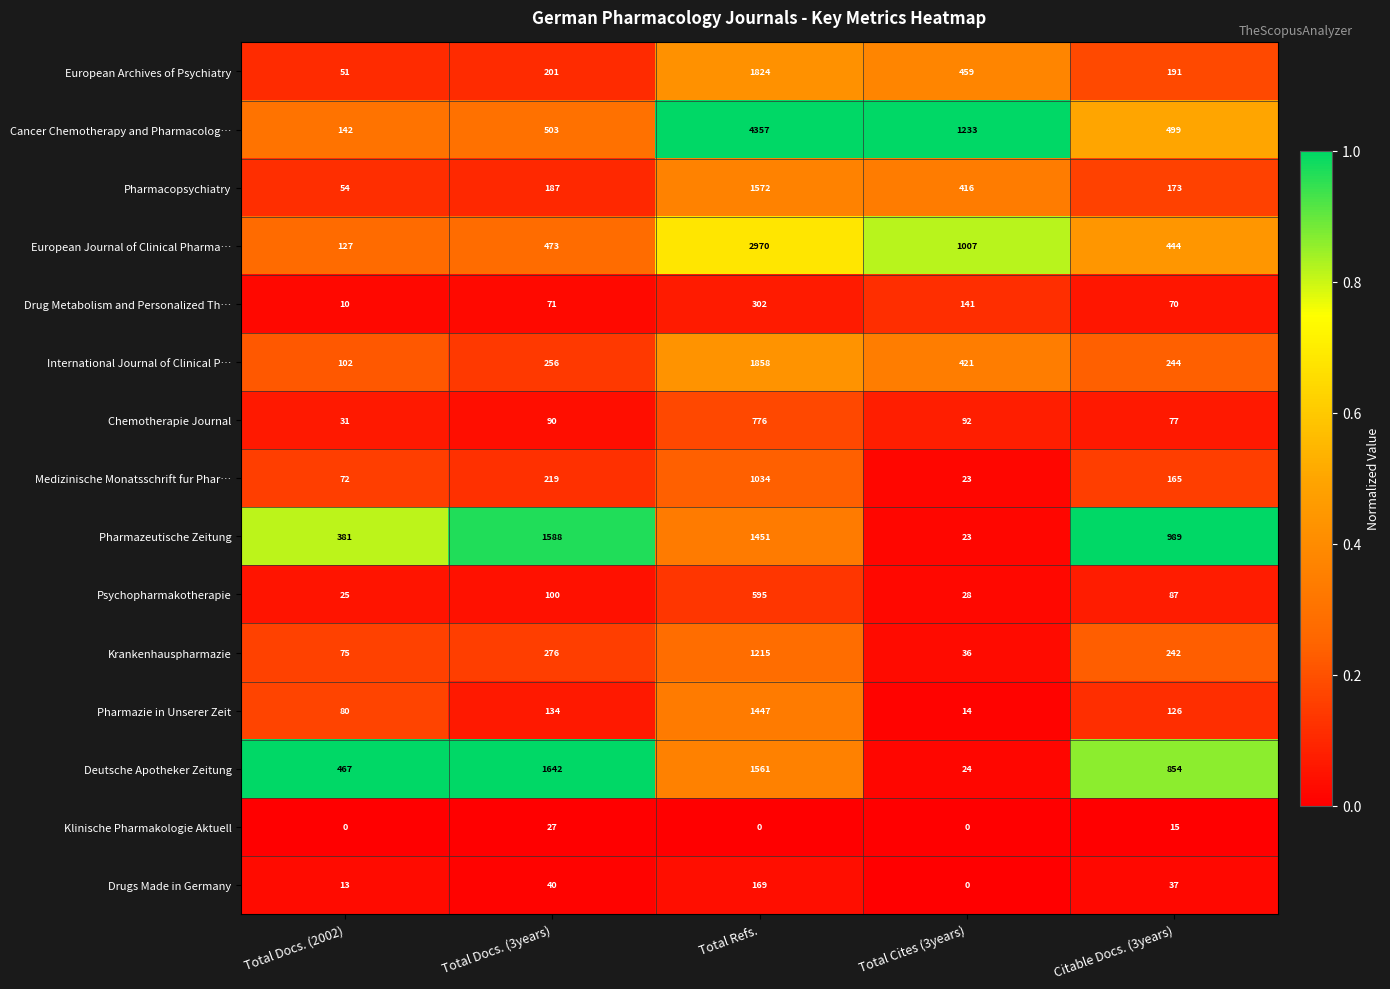

What is the maximum value shown in the chart?

4357